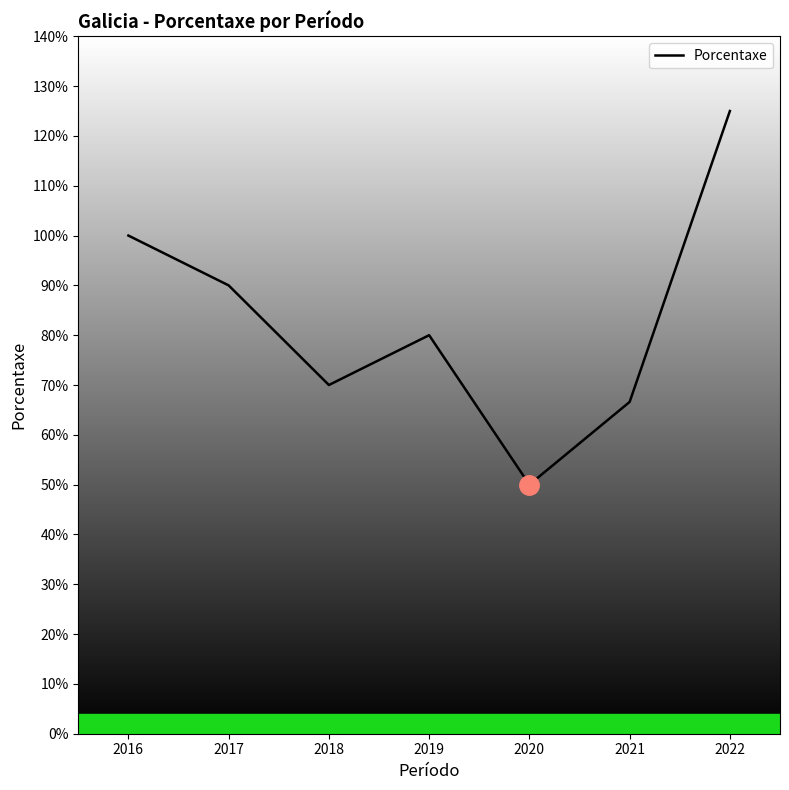

The value at 2022 is 125.0. True or false?

True